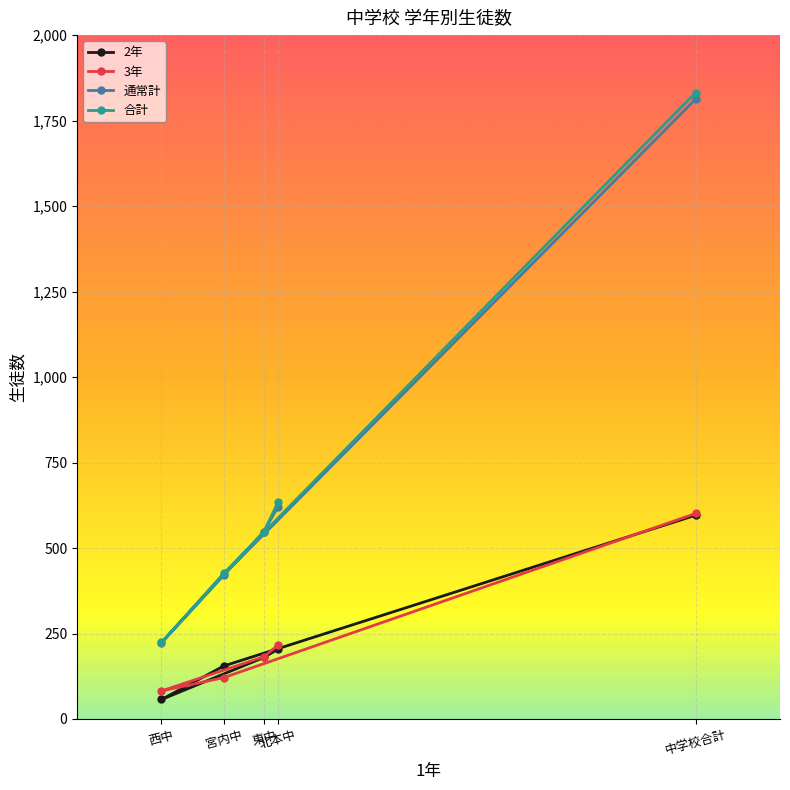

How many lines are shown in the chart?

4